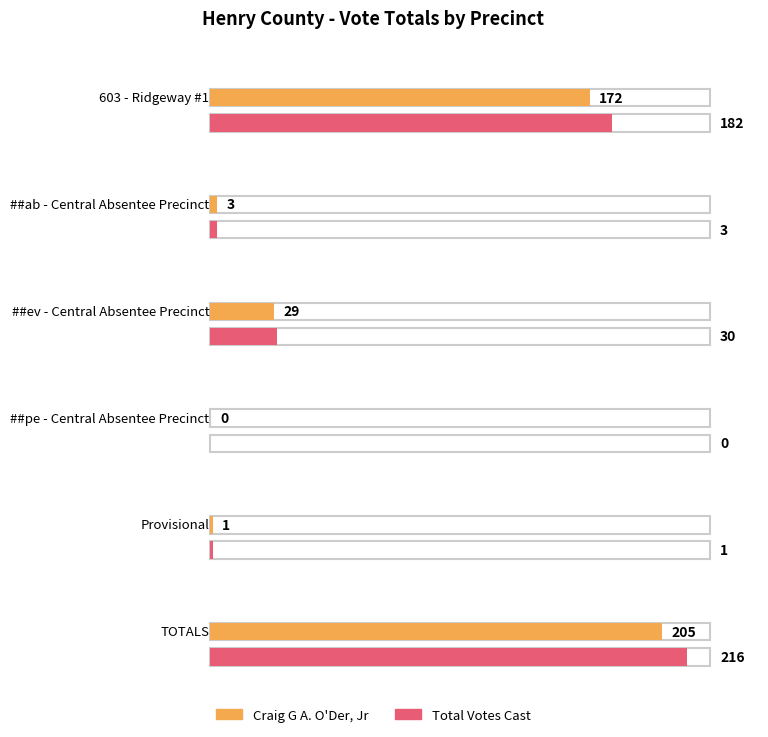

How many values in All Others are above zero?

3